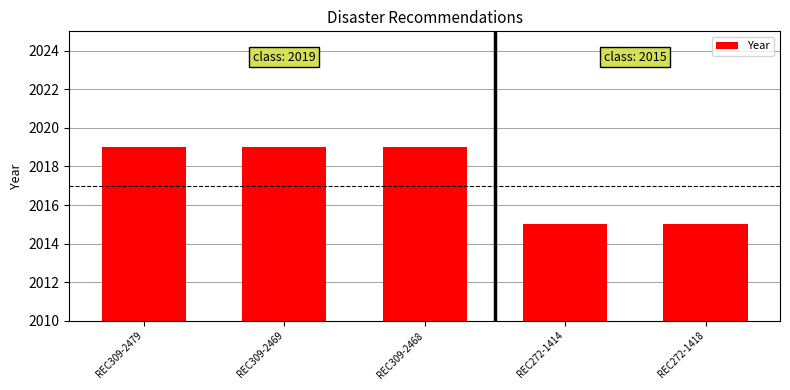

What is the label of the 5th bar from the left?

REC272-1418